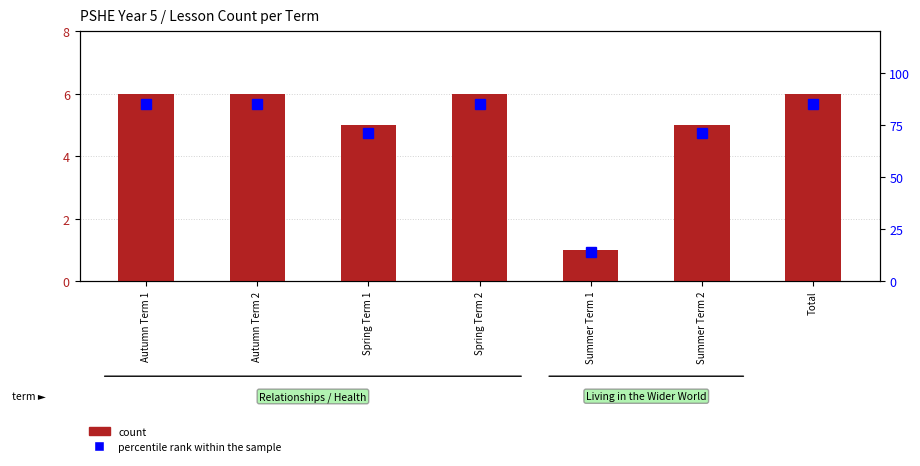

Rank the series at Total from highest to lowest value.

percentile rank within the sample, count